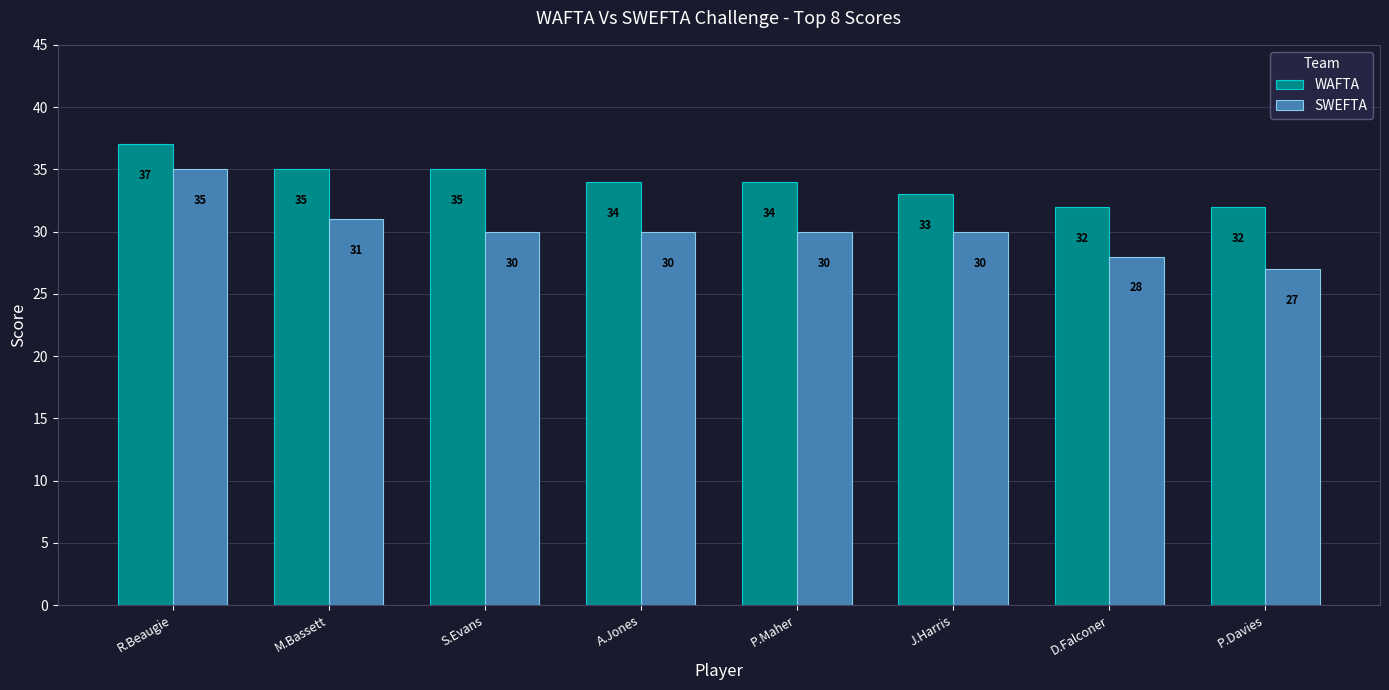

Which series has the largest total across all categories?

WAFTA